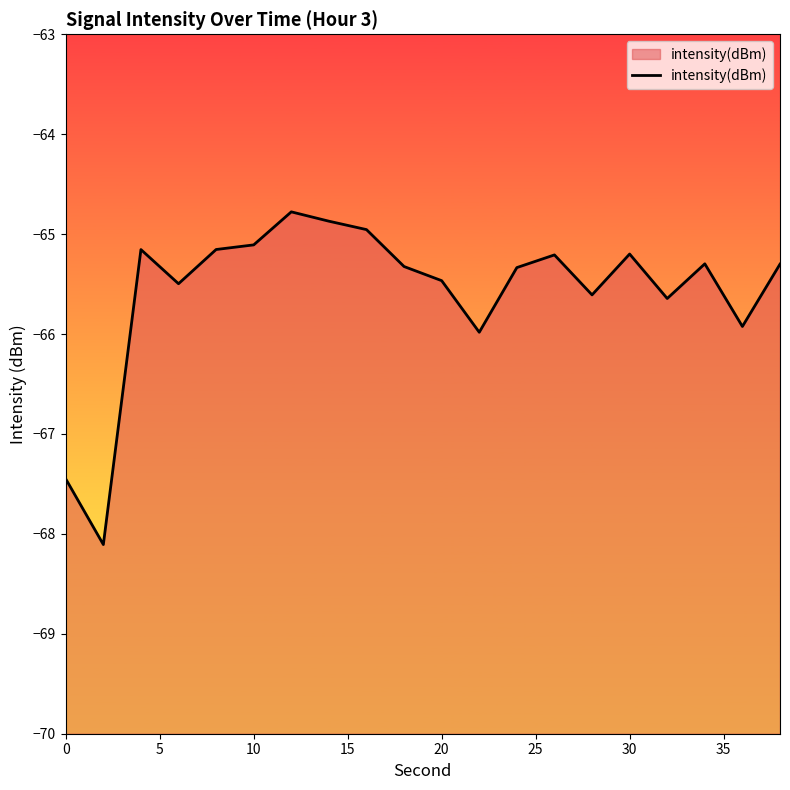

Is it true that the value at 0 is -44.1?

False